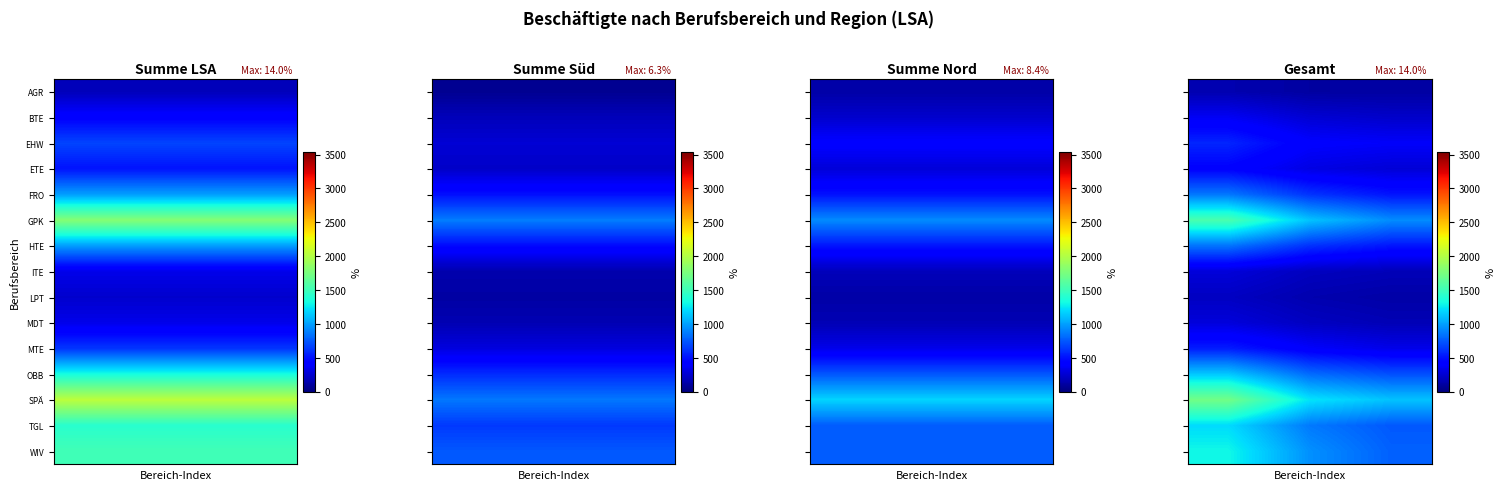

What is the minimum value for LPT?

127.2